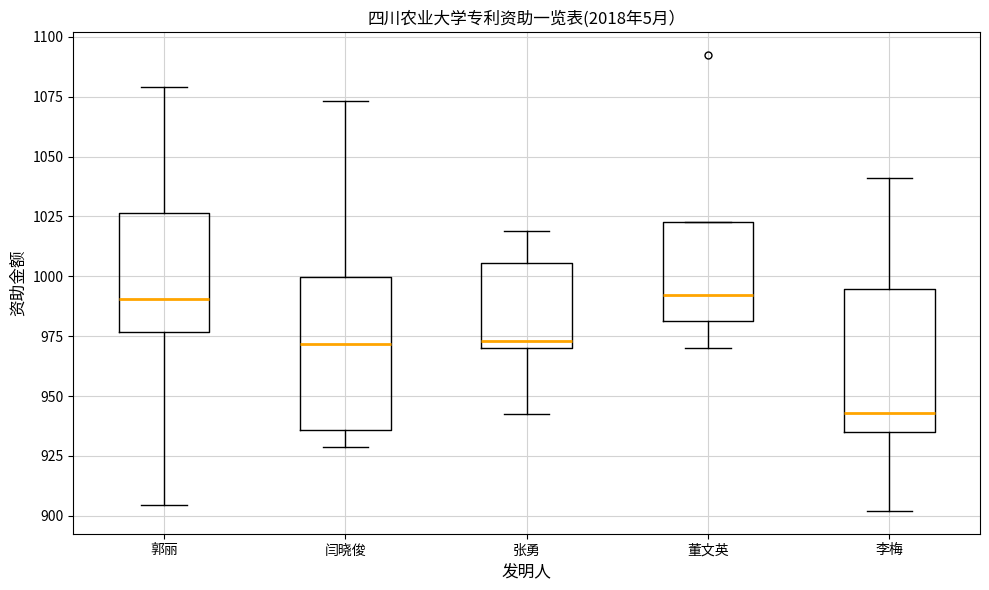

Reading left to right, transcribe this box plot: for each box, give where its median line is, the range the box spans, and where its two whiskers end, as read against the y-axis. The values are not printed on the chart, so give them approximately, as read against the axis.

郭丽: median 990, box 975 to 1025, whiskers 905 to 1080
闫晓俊: median 970, box 935 to 1000, whiskers 930 to 1075
张勇: median 975, box 970 to 1005, whiskers 940 to 1020
董文英: median 990, box 980 to 1025, whiskers 970 to 1025
李梅: median 945, box 935 to 995, whiskers 900 to 1040